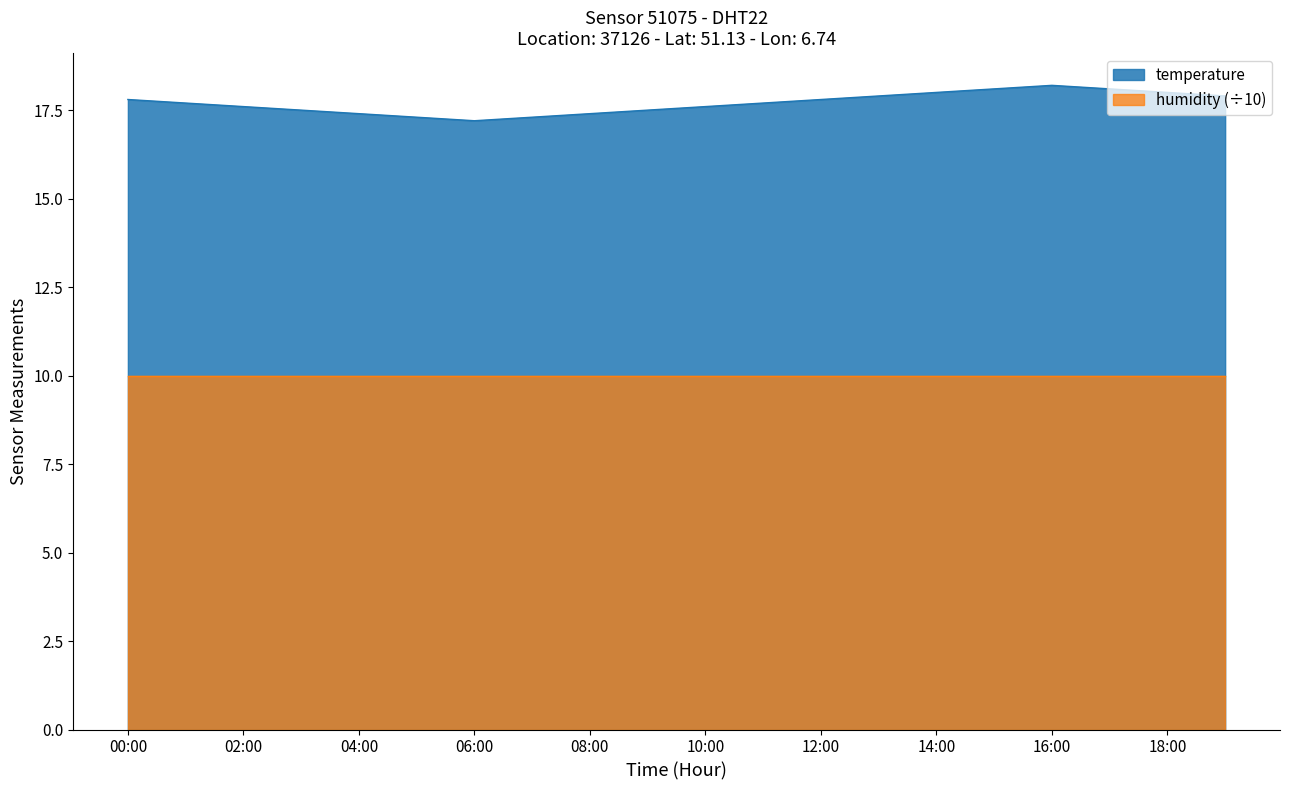

Rank the categories by value from highest to lowest.

16:00, 15:00, 17:00, 14:00, 18:00, 13:00, 19:00, 00:00, 12:00, 01:00, 11:00, 02:00, 10:00, 03:00, 09:00, 04:00, 08:00, 05:00, 07:00, 06:00